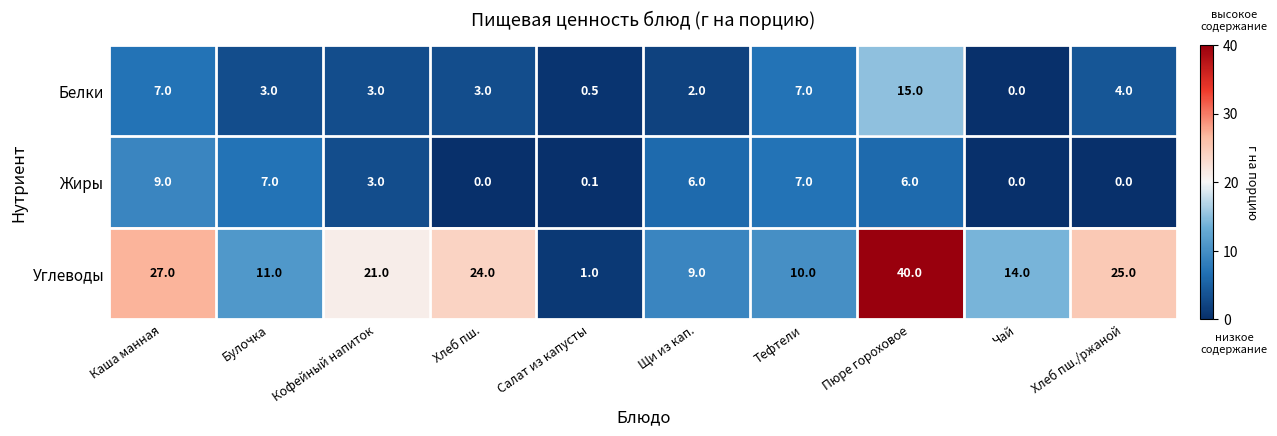

How many data points in Жиры are less than 6?

5